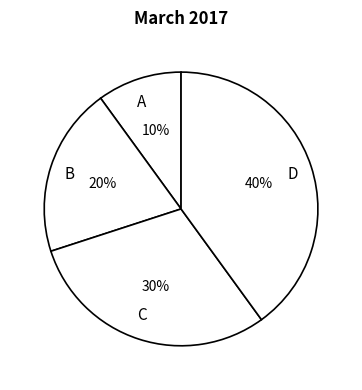

How many slices are in this pie chart?

4